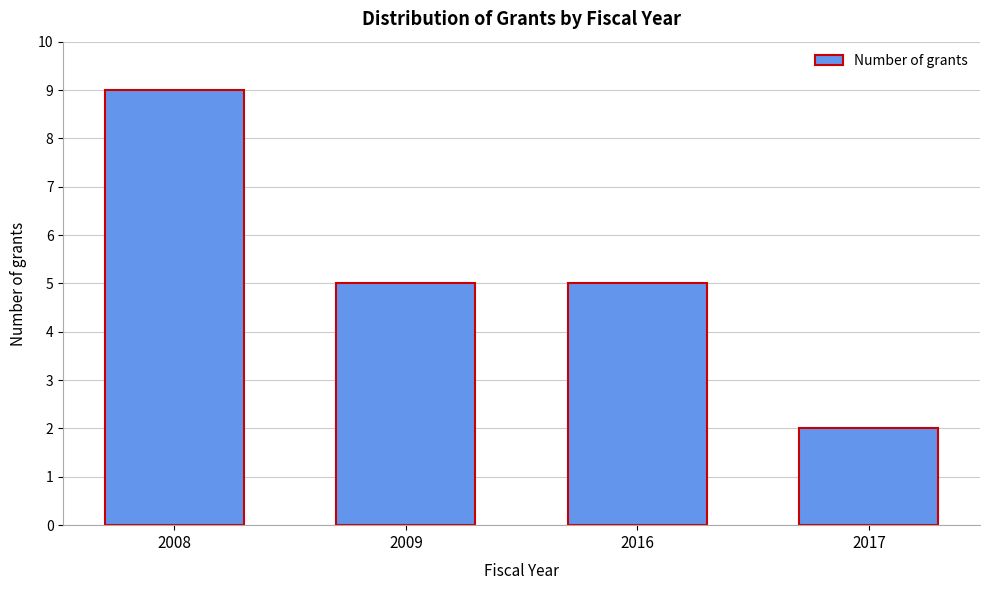

Reading right to left, list all the values displayed in this chart.

2	5	5	9